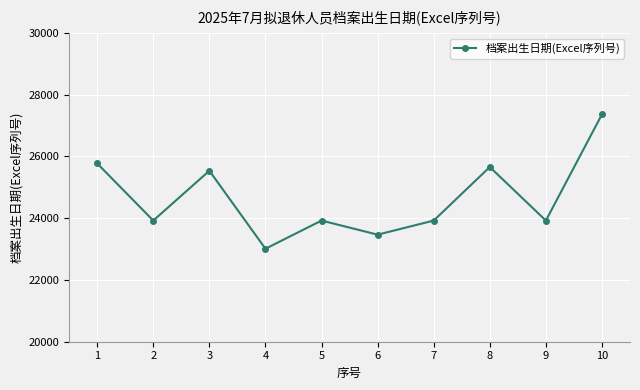

Reading left to right, transcribe all the data shown in this chart.

25774	23924	25538	23012	23924	23468	23924	25659	23924	27364